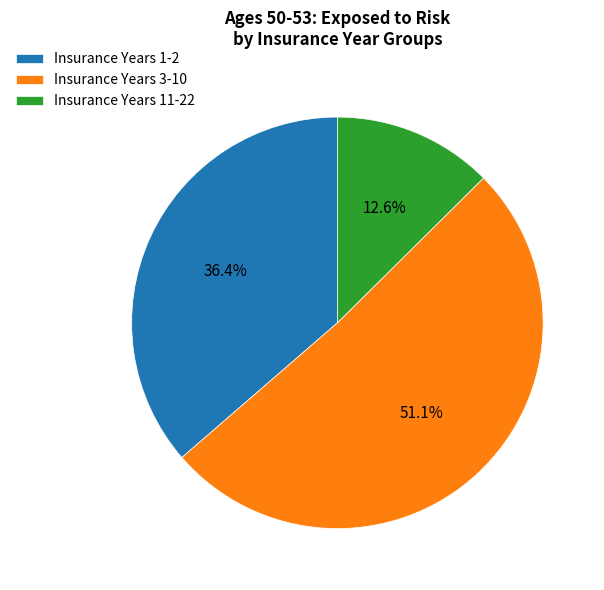

What is the total percentage of Insurance Years 3-10 and Insurance Years 11-22?

63.6%